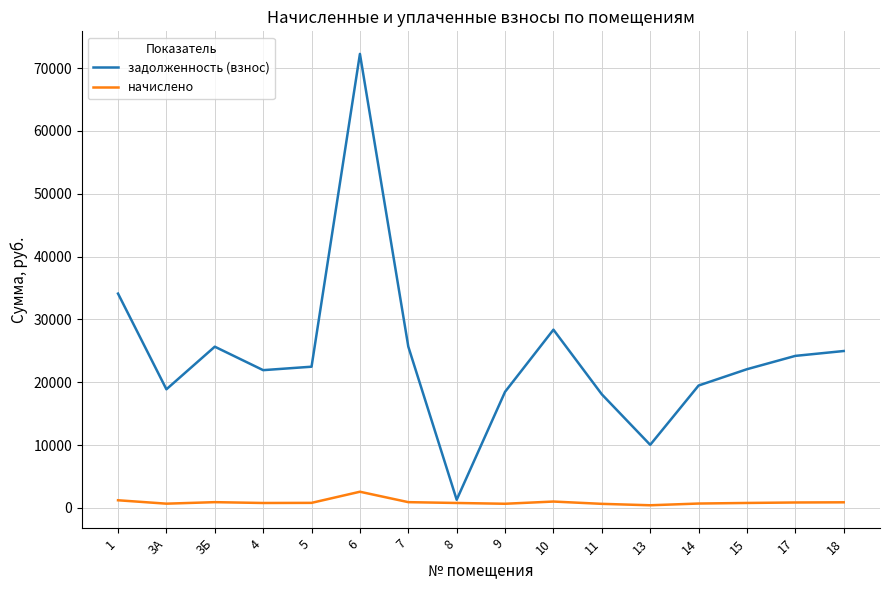

What is the maximum value for задолженность (взнос)?

72251.8